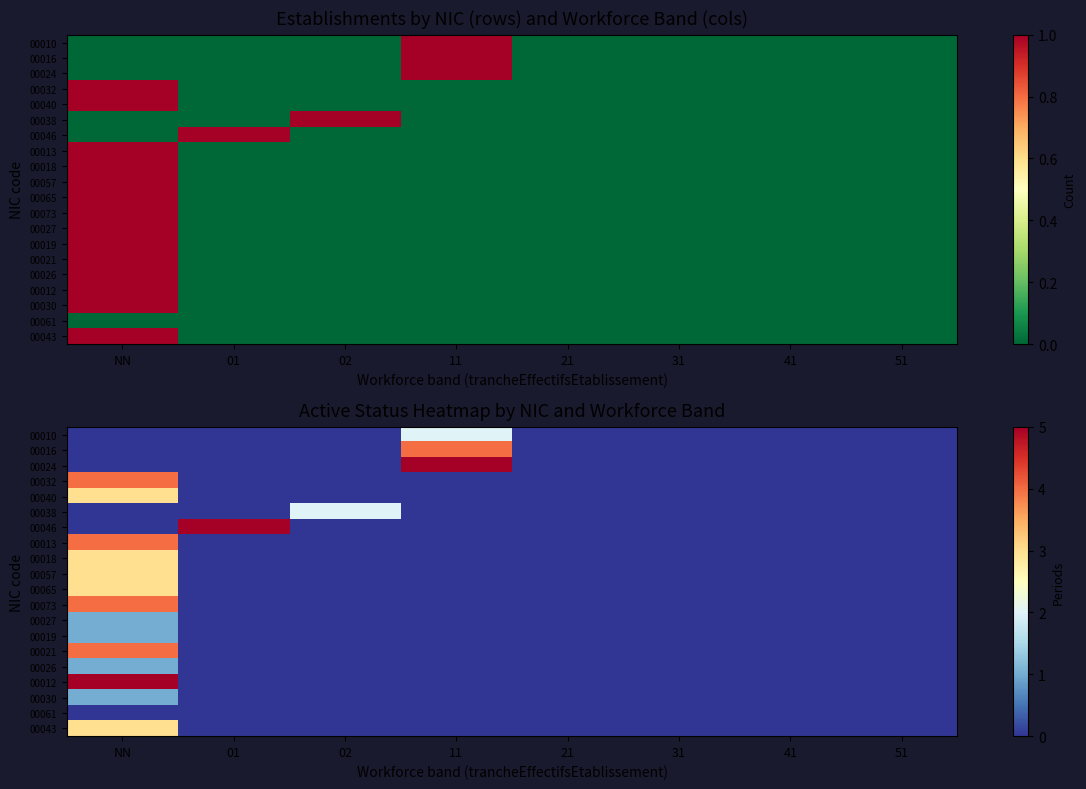

Is the value of 00016 at 51 greater than the value of 00043 at 11?

No